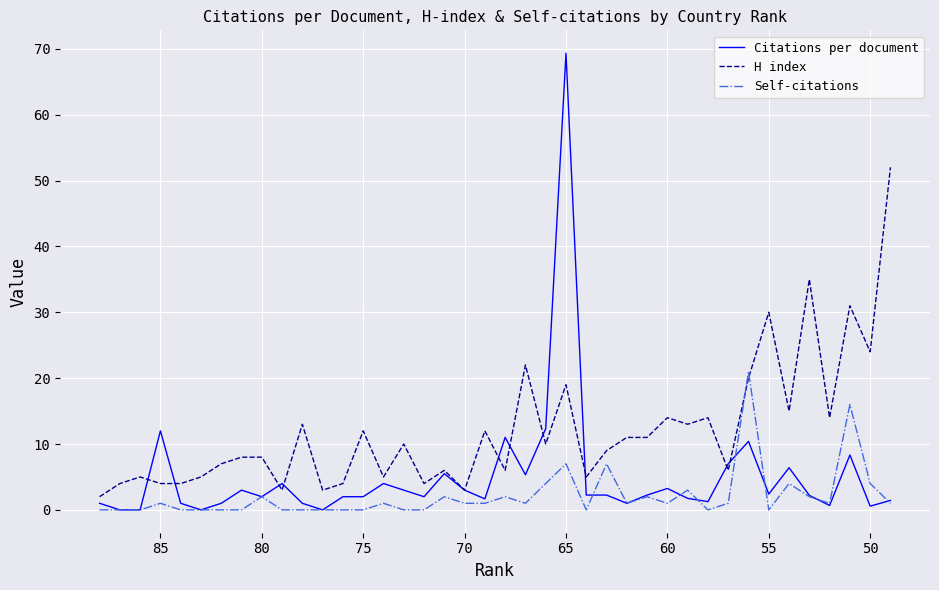

Does the chart display data point markers on the line(s)?

No